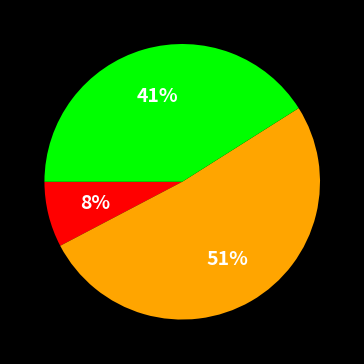

To the nearest percent, what is the average slice percentage?

33%